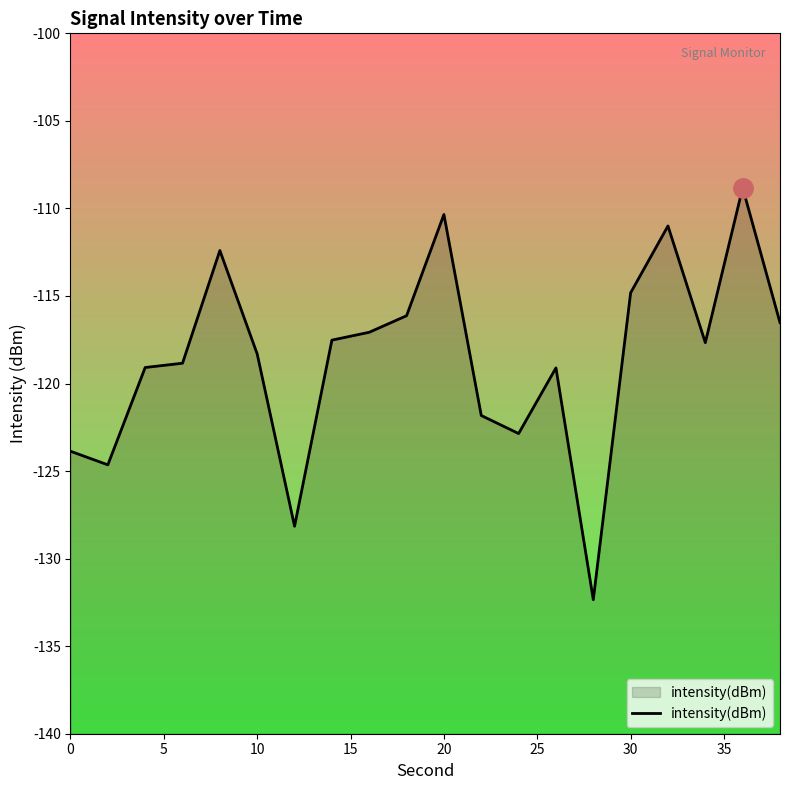

The chart shows a value of -118.3 at 10. True or false?

True